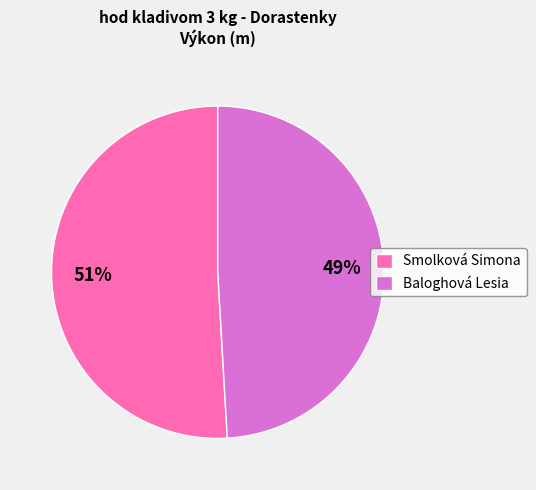

To the nearest percent, what is the average slice percentage?

50%